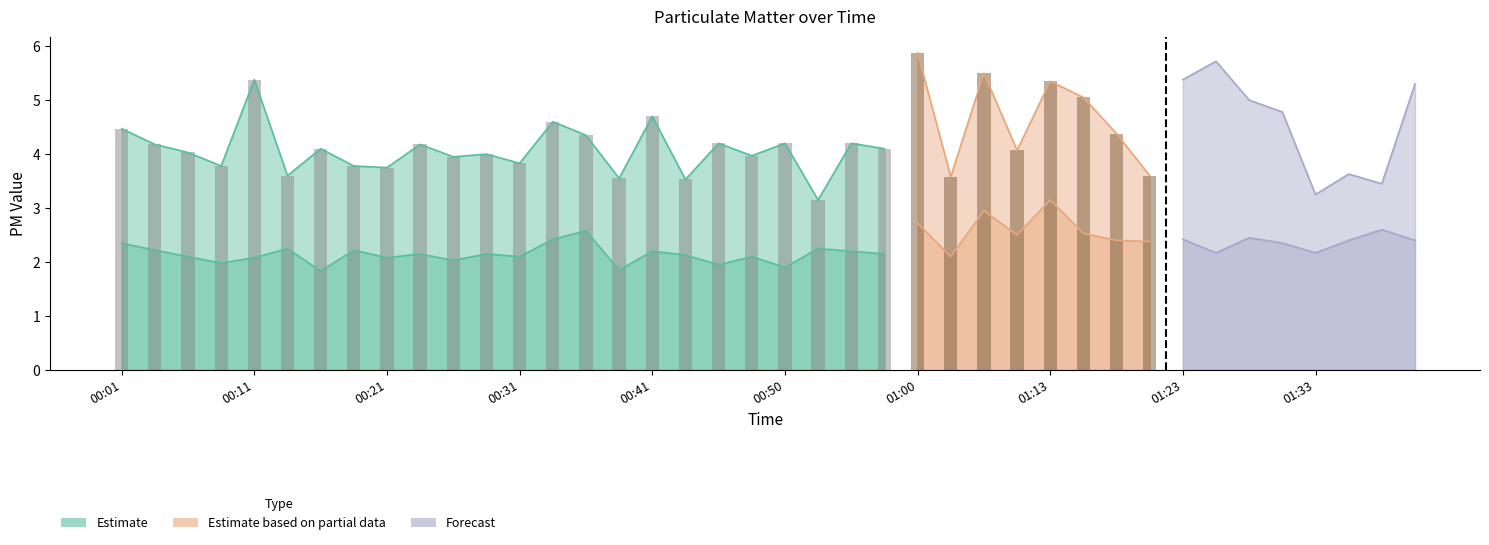

What is the value of the P1 bar at the 24th from the left?

4.1